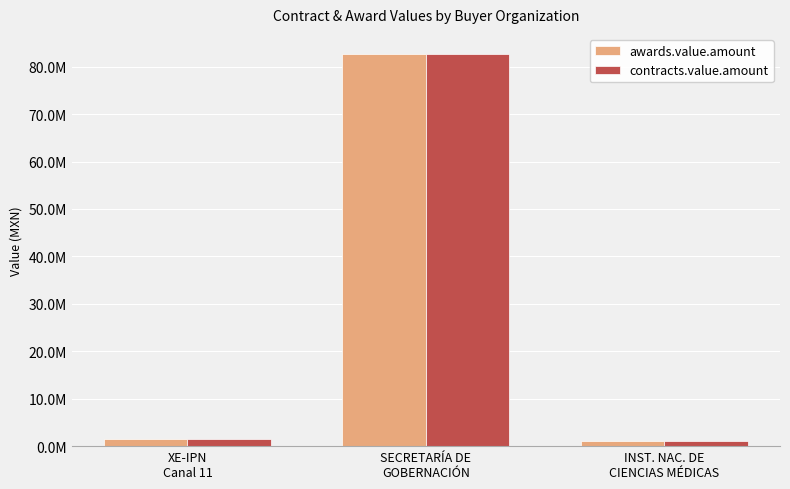

Does the chart contain stacked bars?

No